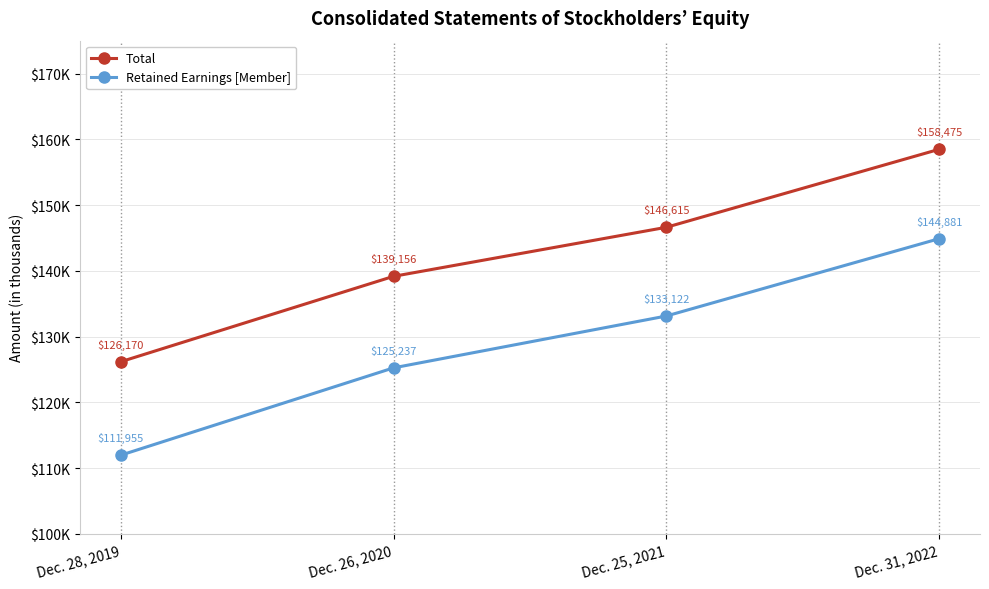

What are all the series names shown in the legend?

Total, Retained Earnings [Member]